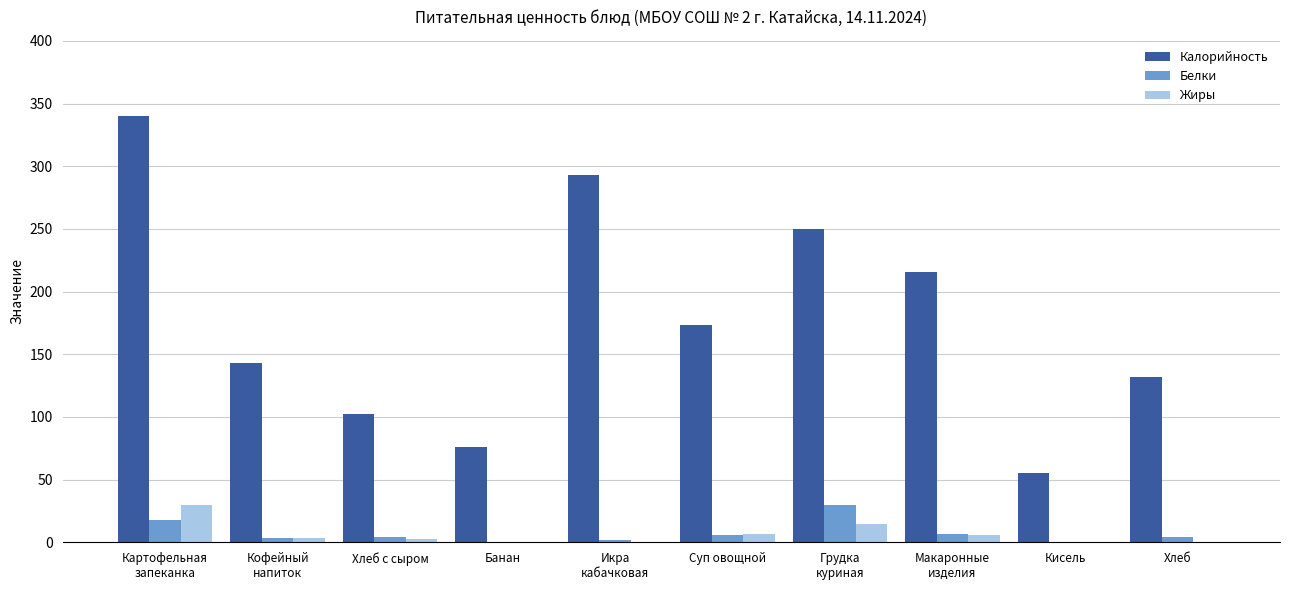

Where does the Белки series first go above 4?

Картофельная
запеканка